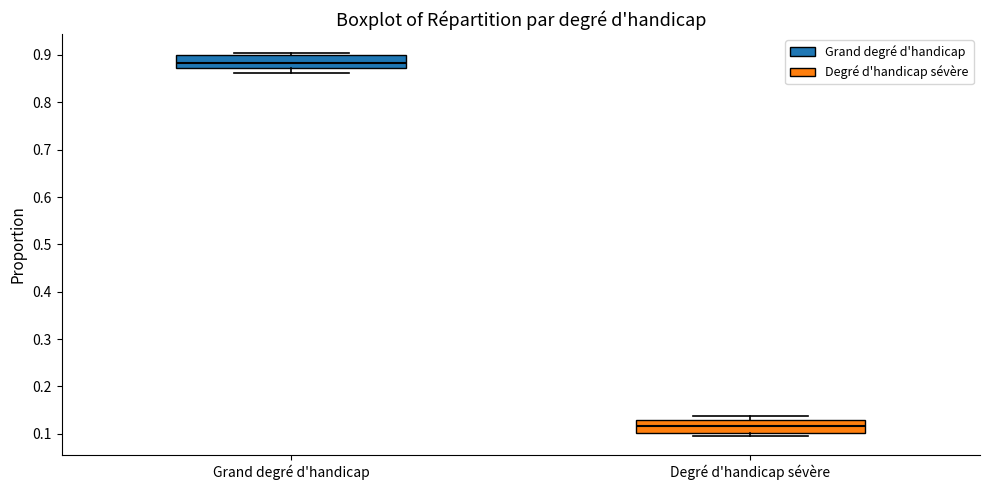

Reading left to right, read every box against the y-axis: the position of its median line, the range the box covers, and the ends of its whiskers. The values are not printed on the chart, so give them approximately, as read against the axis.

Grand degré d'handicap: median 0.88, box 0.87 to 0.90, whiskers 0.86 to 0.90 (just above the box's upper edge)
Degré d'handicap sévère: median 0.12, box 0.10 to 0.13, whiskers 0.10 (just below the box's lower edge) to 0.14